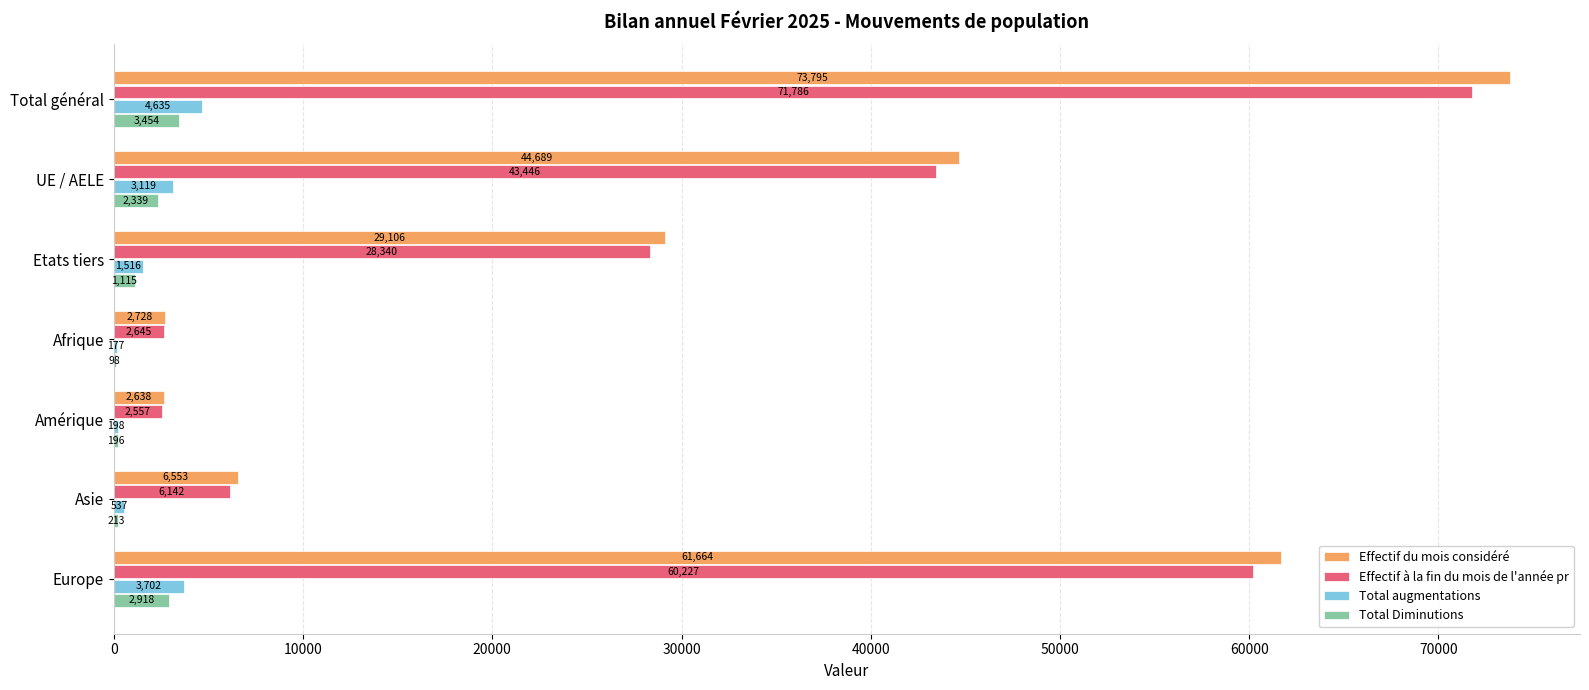

Which series changed the most between Amérique and Europe?

Effectif du mois considéré